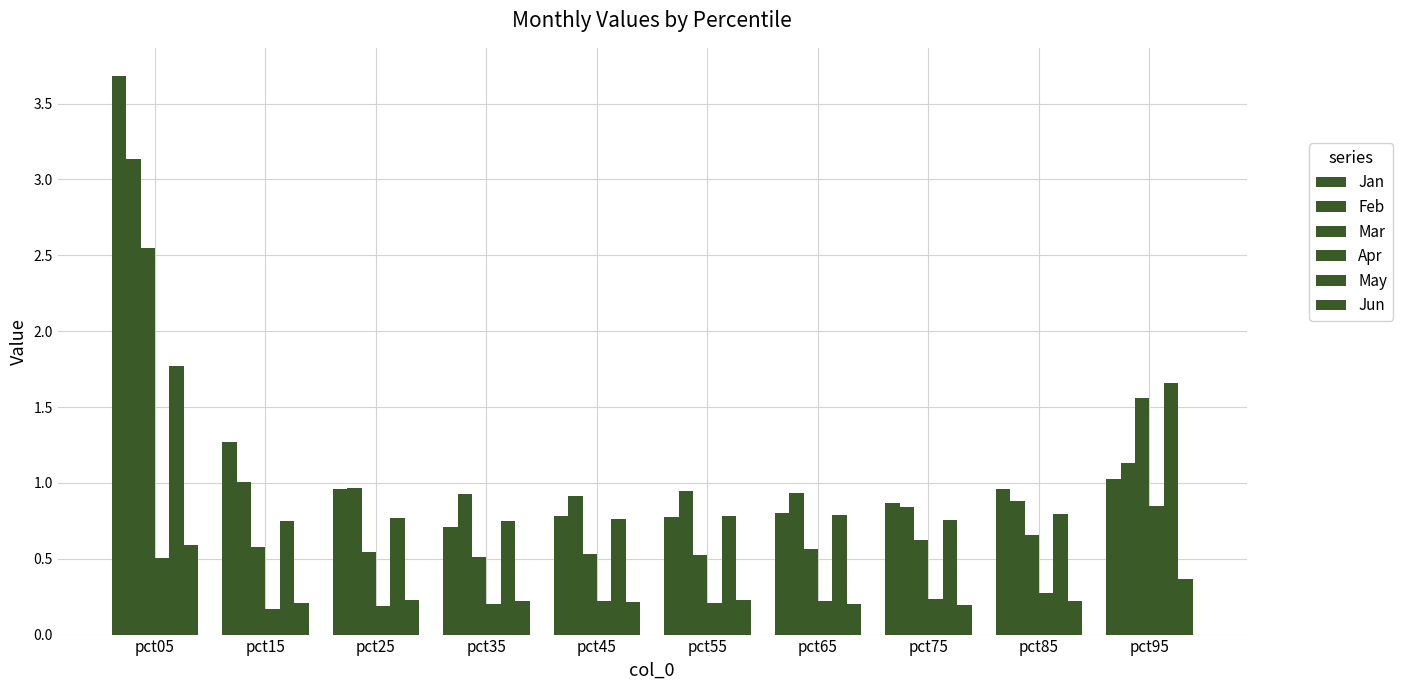

Is it true that Apr equals 0.1 at pct65?

False